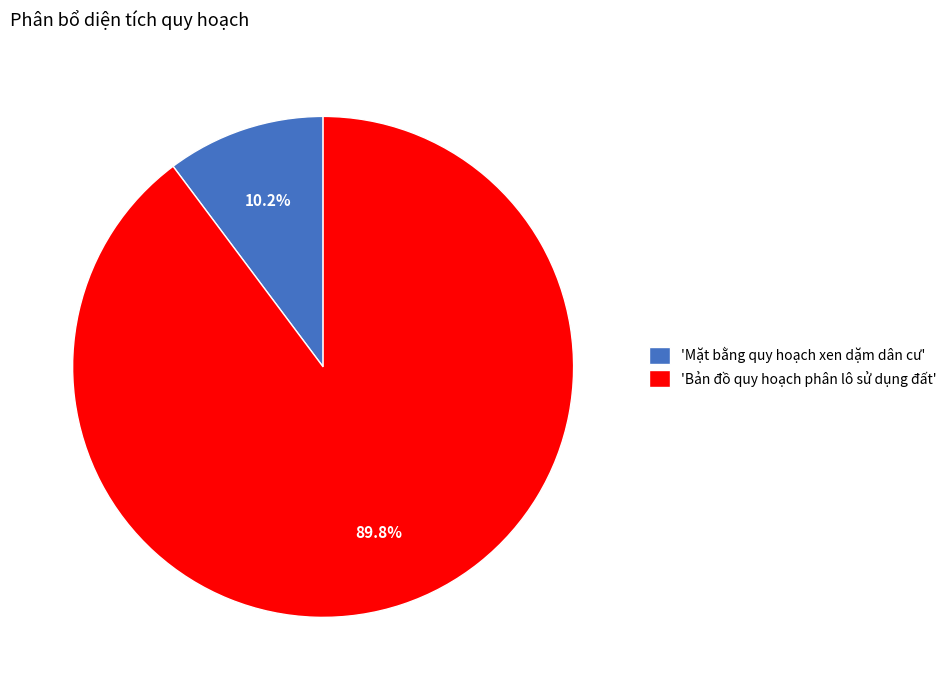

Which slice represents more than half of the pie?

'Bản đồ quy hoạch phân lô sử dụng đất'